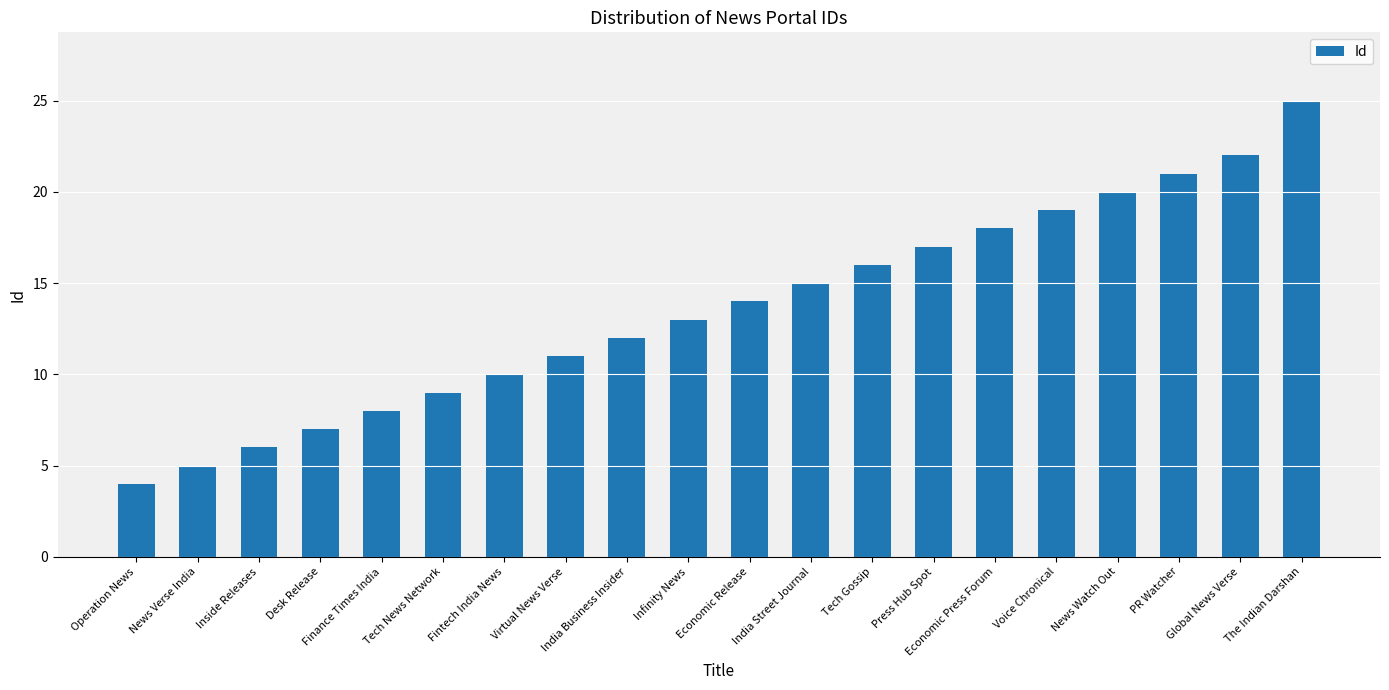

Which has a higher value, Desk Release or Fintech India News?

Fintech India News